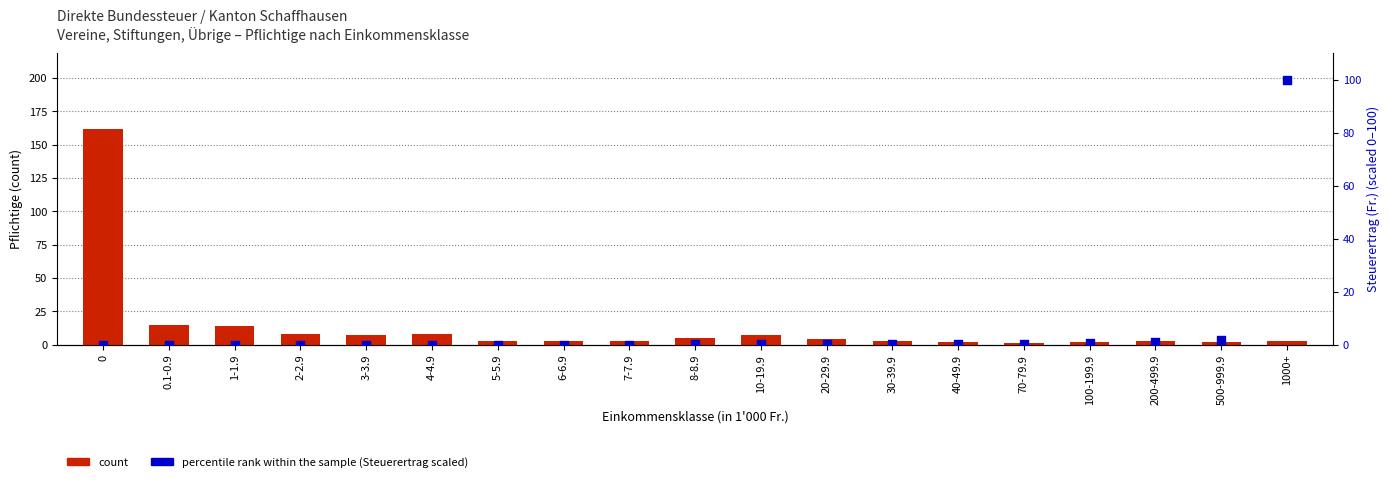

Which series contains the lowest Y value?

percentile rank (Steuerertrag scaled)